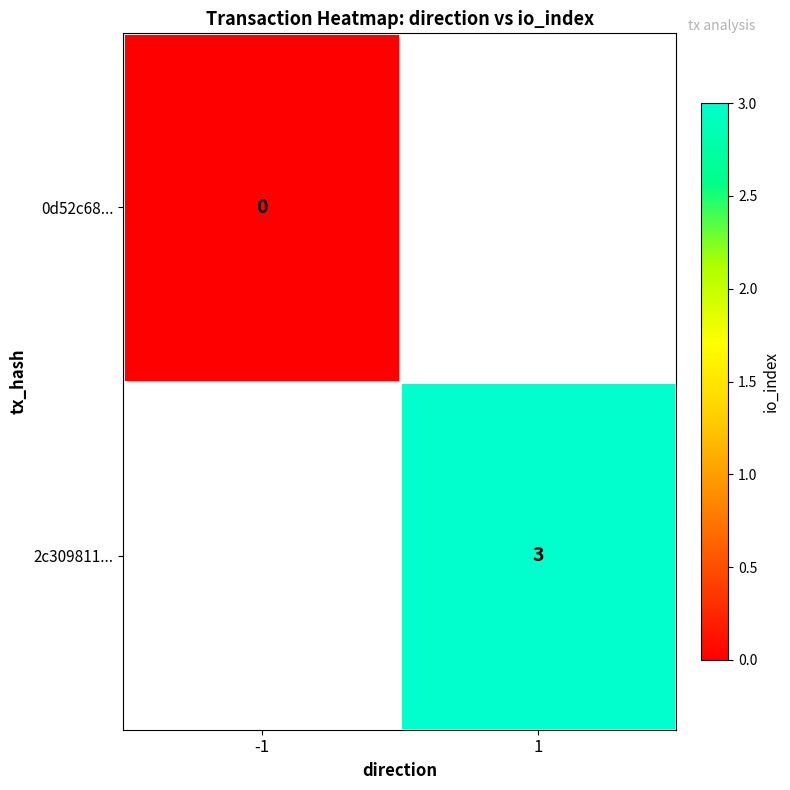

List the series in order of their overall mean, lowest first.

0d52c68..., 2c309811...